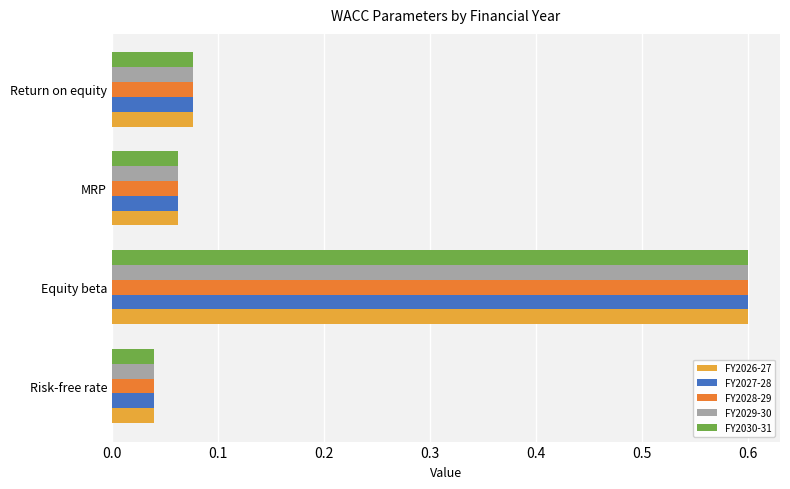

Rank the categories by FY2026-27 value from lowest to highest.

Risk-free rate, MRP, Return on equity, Equity beta